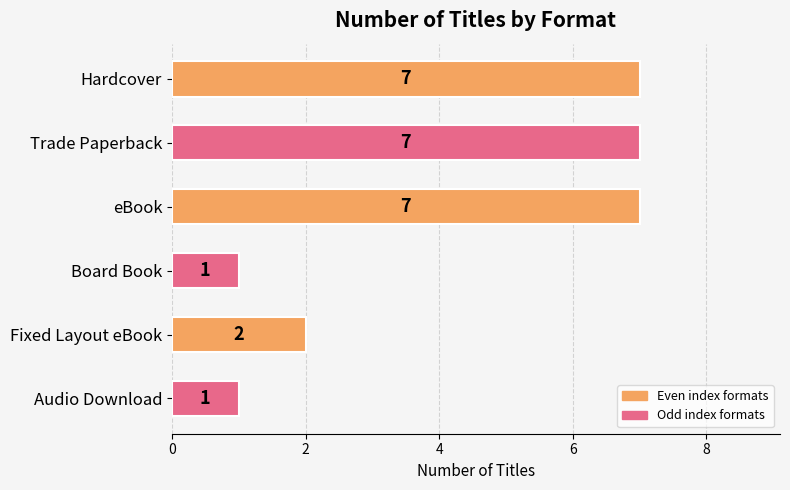

Does the chart contain stacked bars?

No